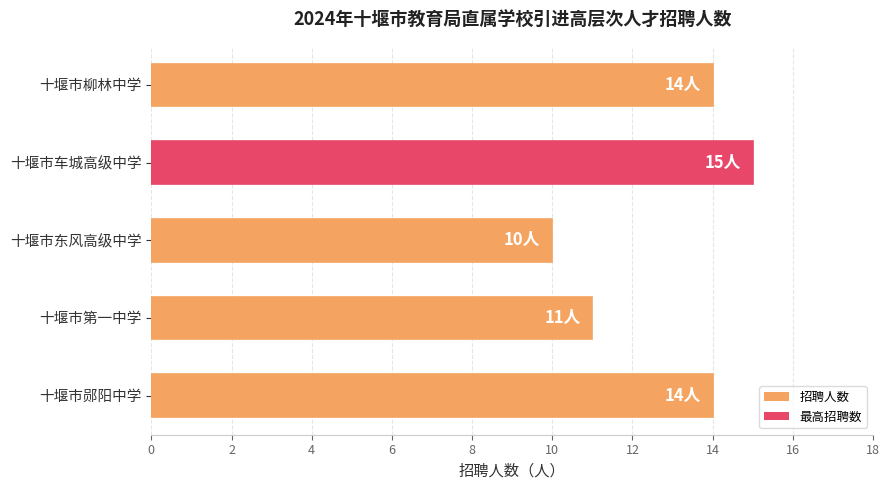

What is the difference between the maximum and minimum values?

5